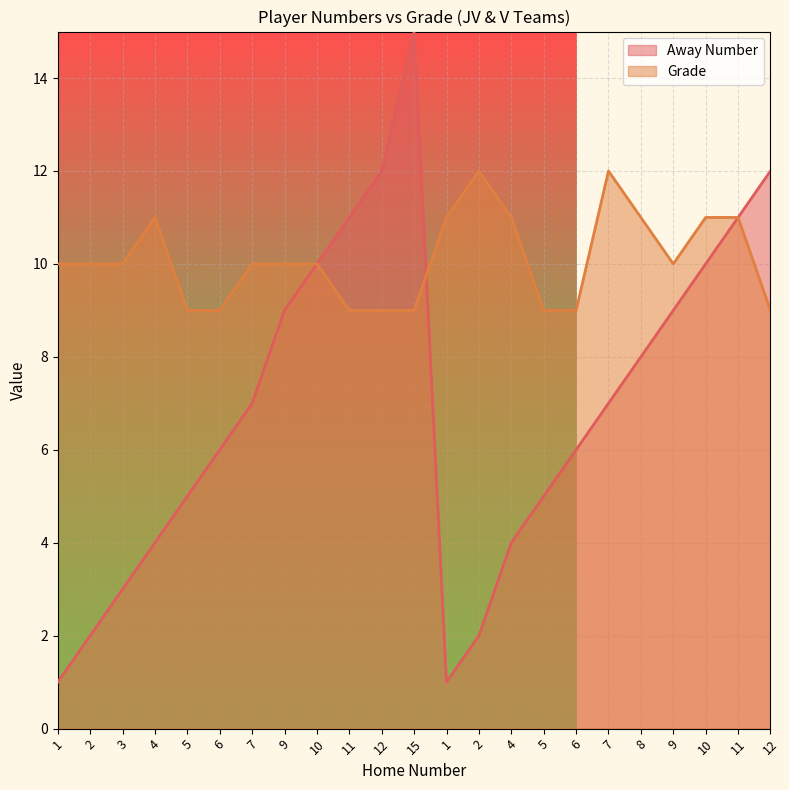

Which category has the highest value in the Away Number series?

15